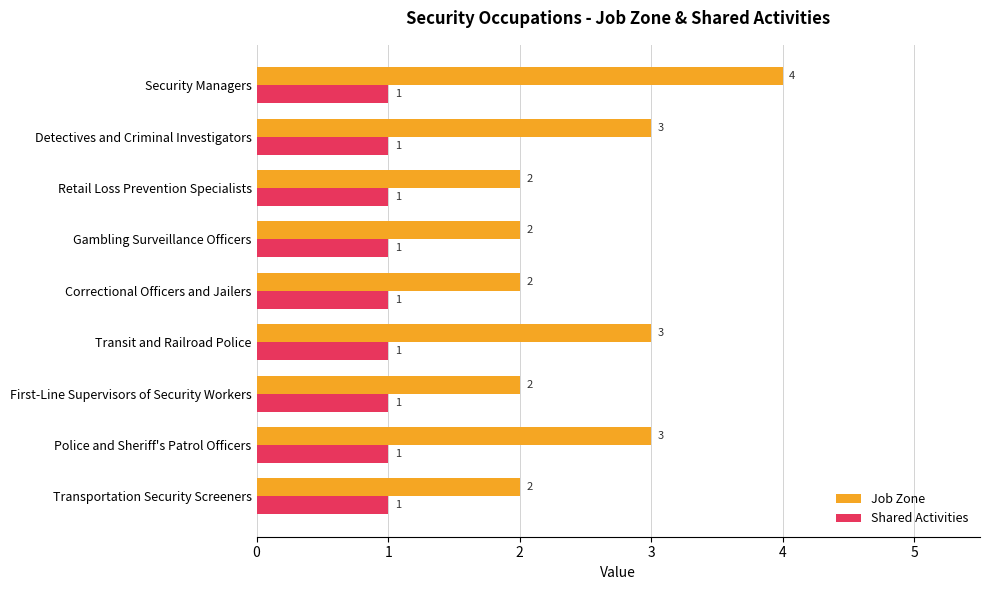

The value of Shared Activities at Detectives and Criminal Investigators is 1. True or false?

True